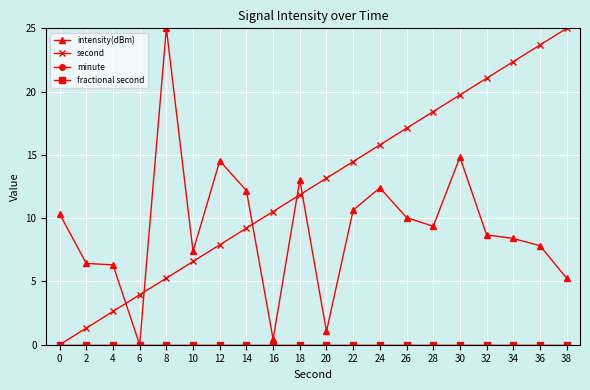

Which series has the largest total across all categories?

second